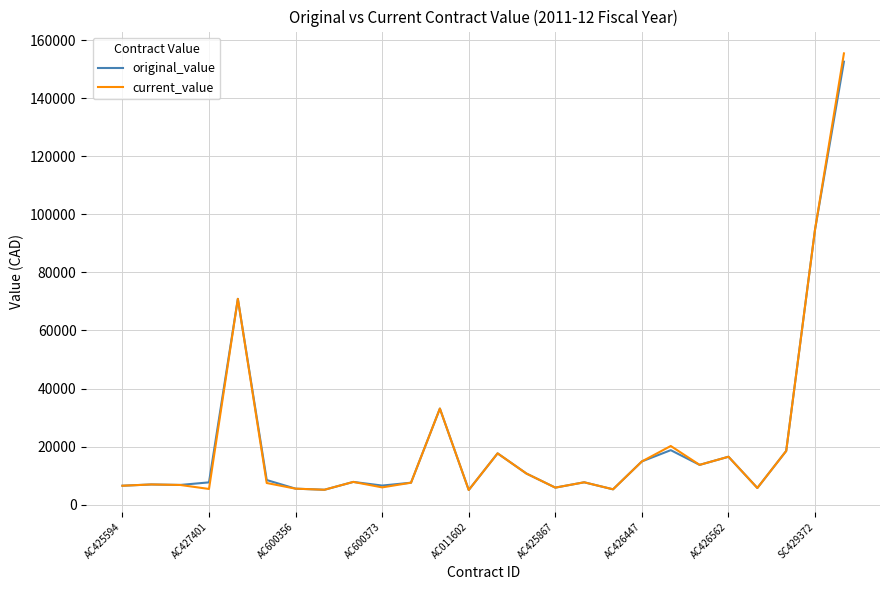

Which series has the largest range (max minus min)?

current_value